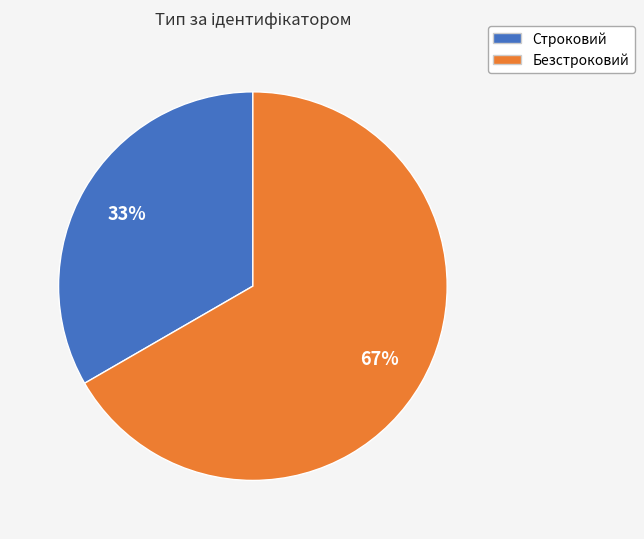

Between Безстроковий and Строковий, which is larger?

Безстроковий